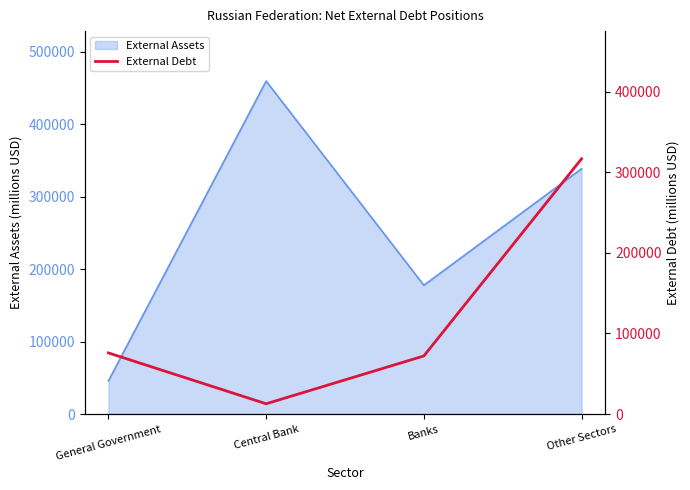

Rank the categories by External Assets value from lowest to highest.

General Government, Banks, Other Sectors, Central Bank